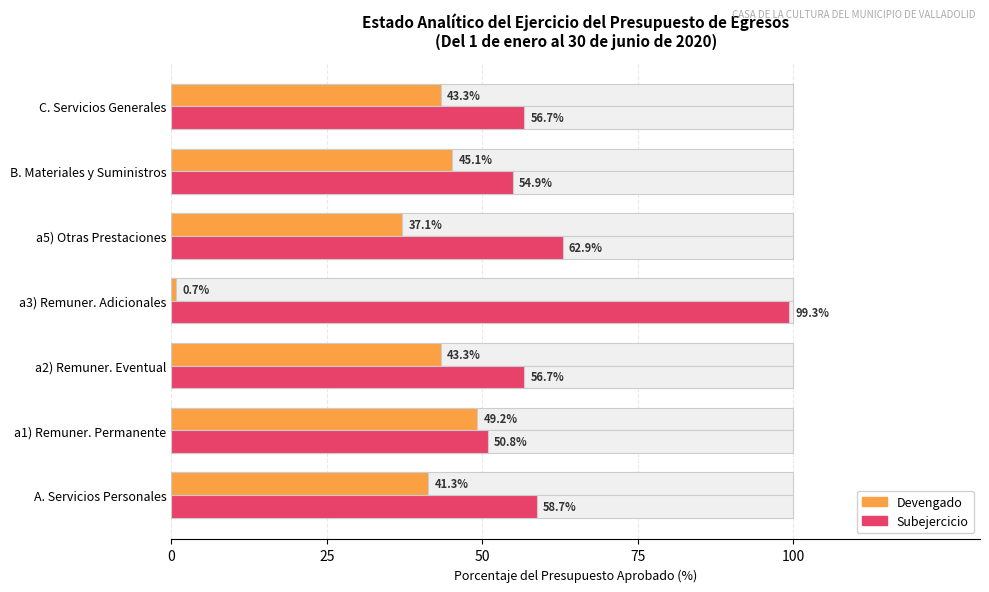

Which has a higher value, a3) Remuner. Adicionales or a2) Remuner. Eventual?

a2) Remuner. Eventual